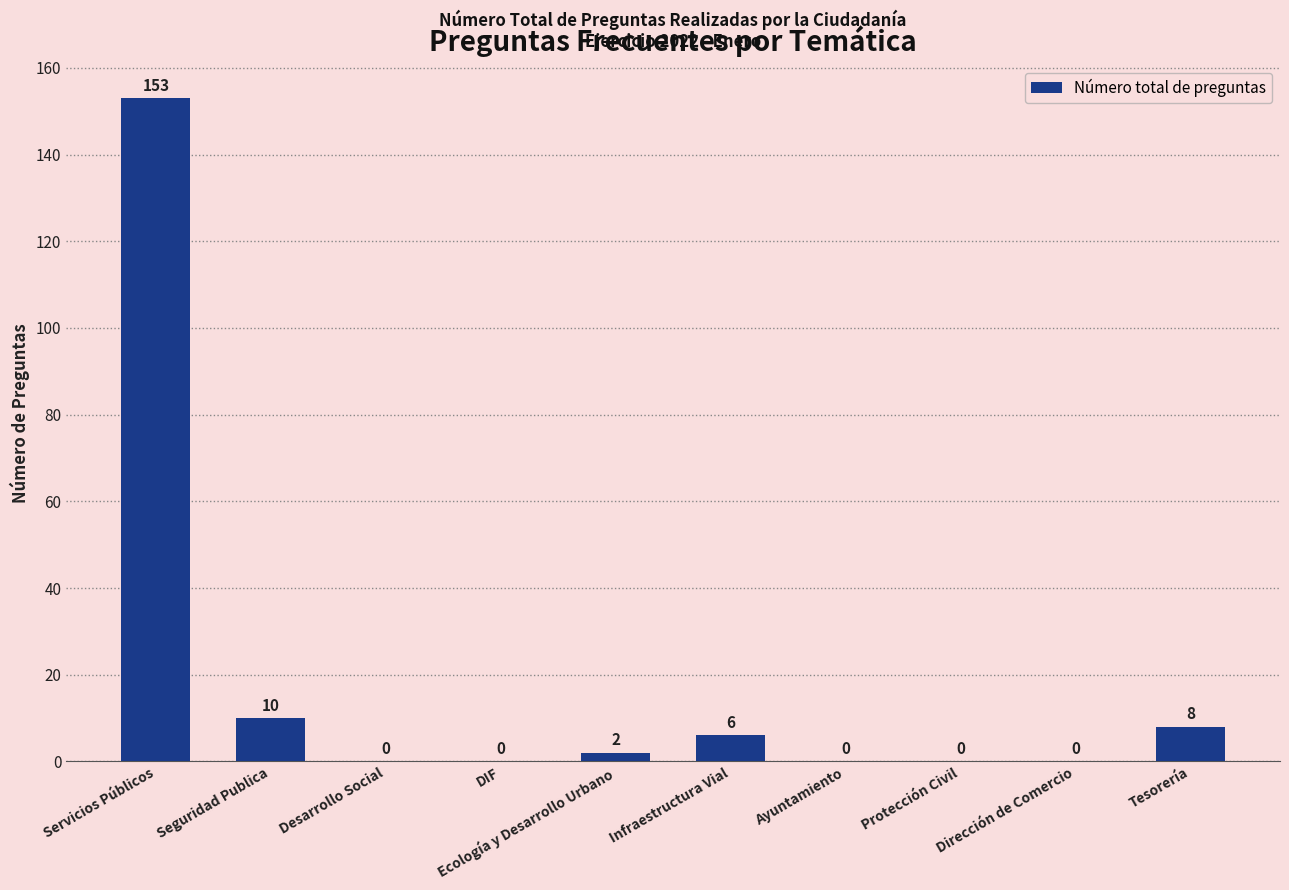

What is the average value?

18